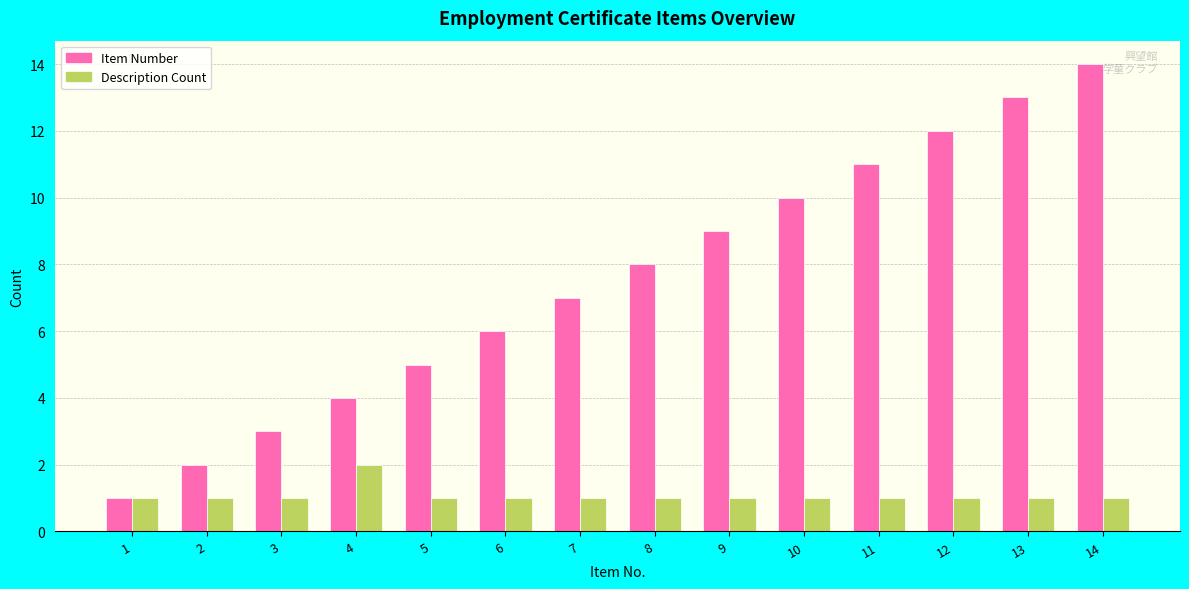

Which category has the highest value in the Item Number series?

14